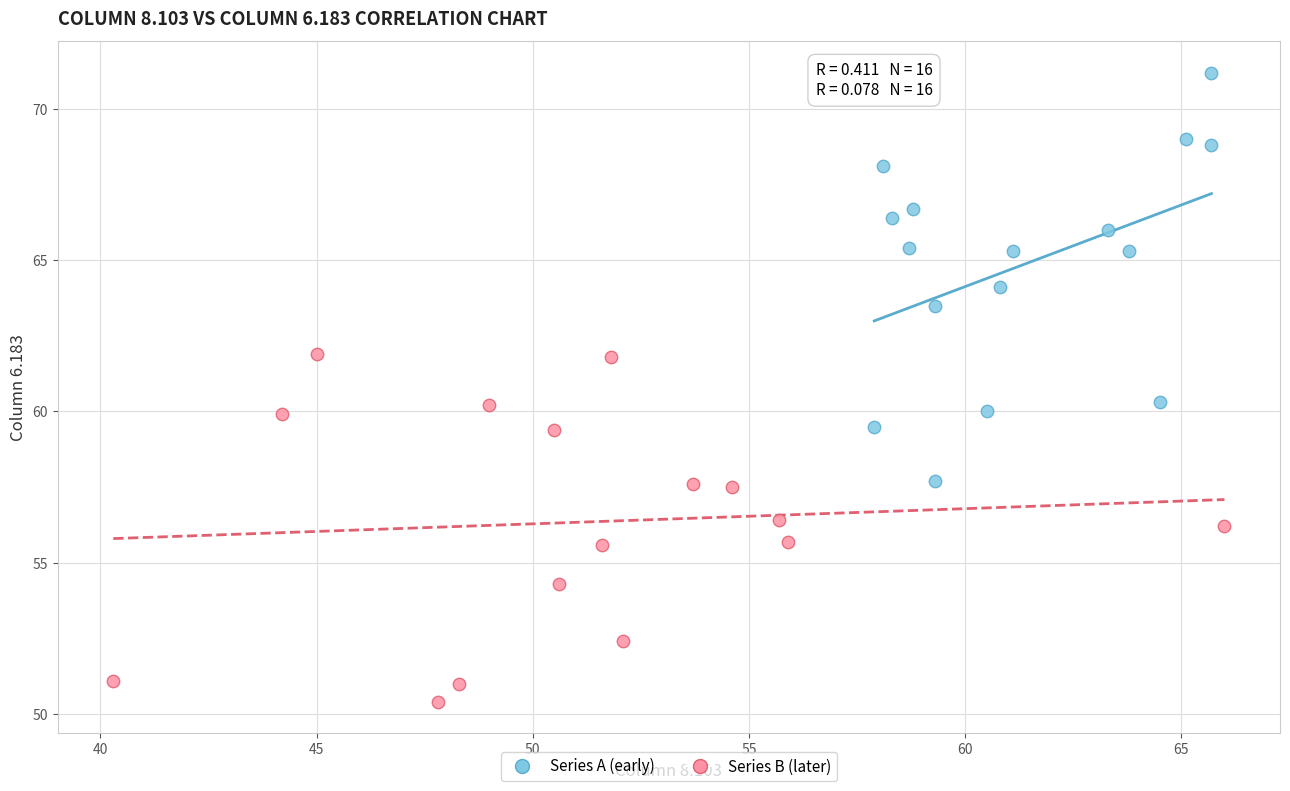

Which series has the widest spread of Y values?

Series A (early)